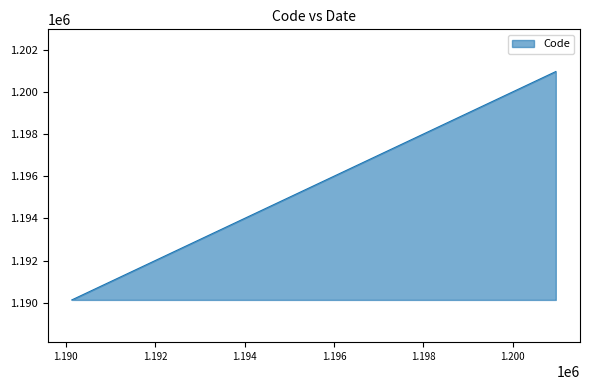

What is the difference between the maximum and minimum values?

10825